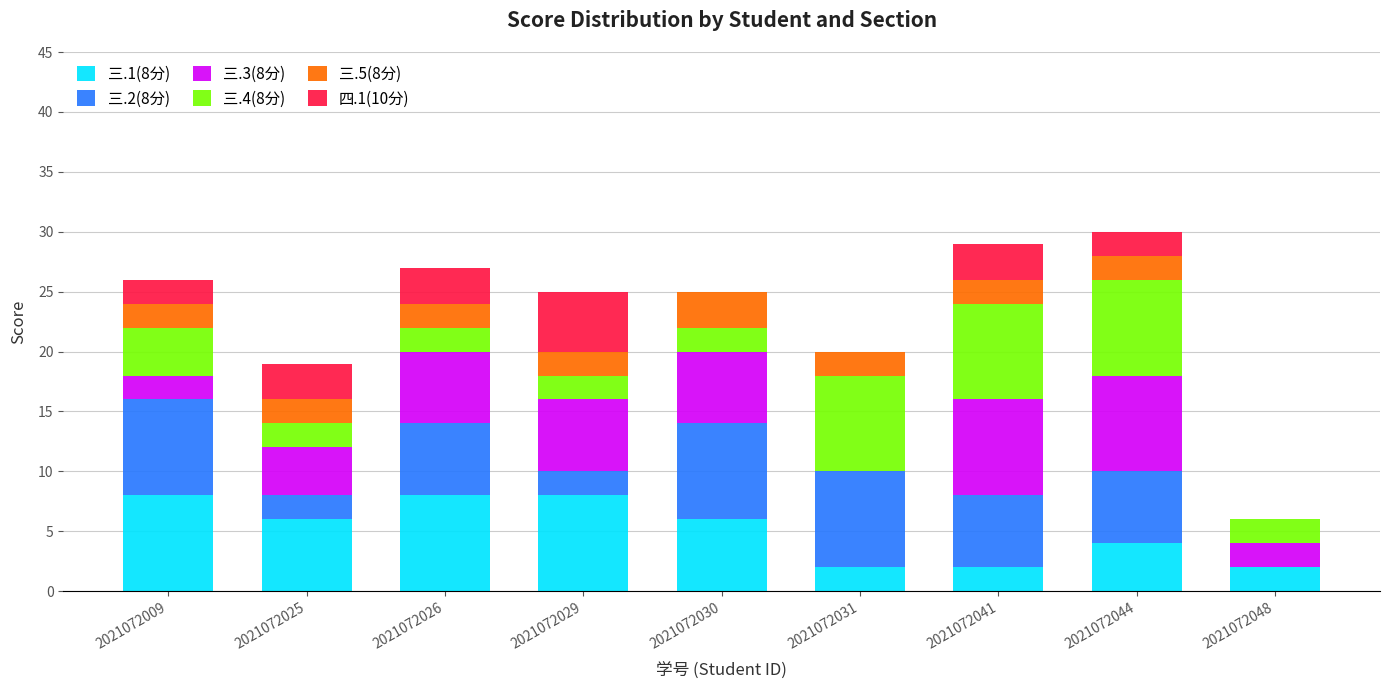

Are the bars horizontal?

No